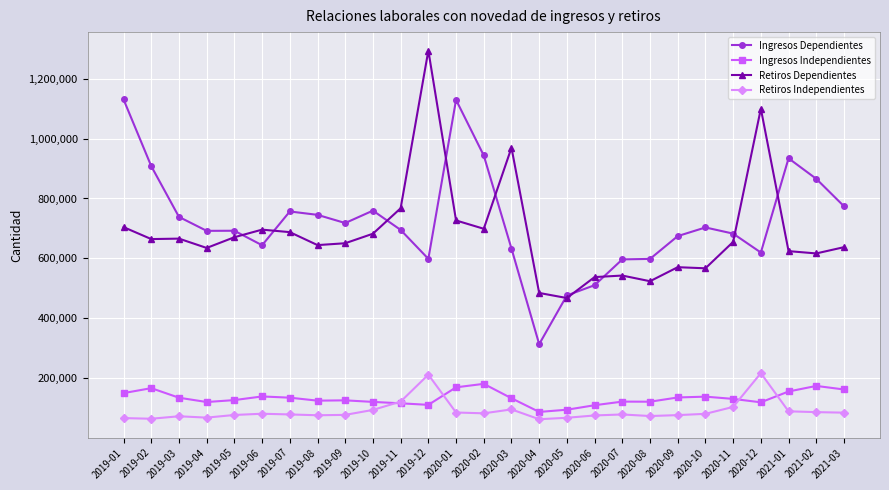

What is the difference between the second highest and minimum values in the Ingresos Dependientes series?

815024